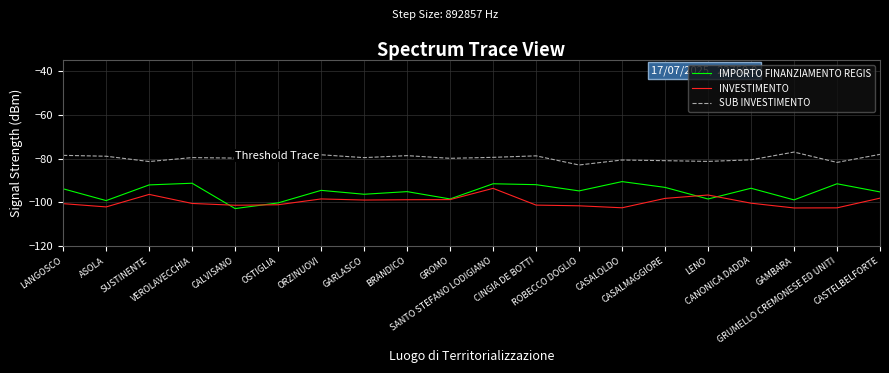

What is the difference between the second highest and second lowest values in the IMPORTO FINANZIAMENTO REGIS series?

9.0